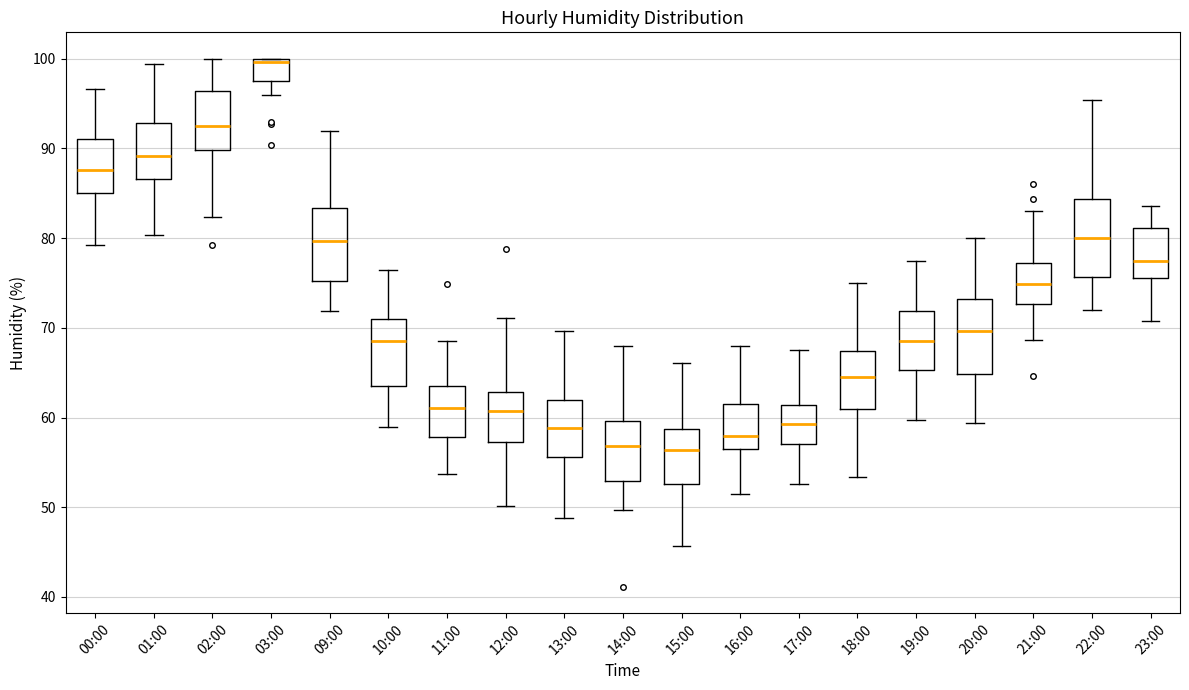

Where does the median line of the box for 14:00 sit on the y-axis? The values are not printed on the chart, so give them approximately, as read against the axis.

57